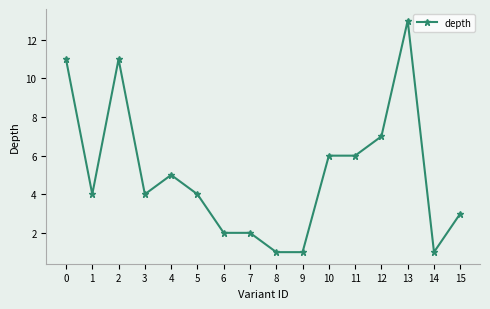

What is the value of the 1st point from the left?

11